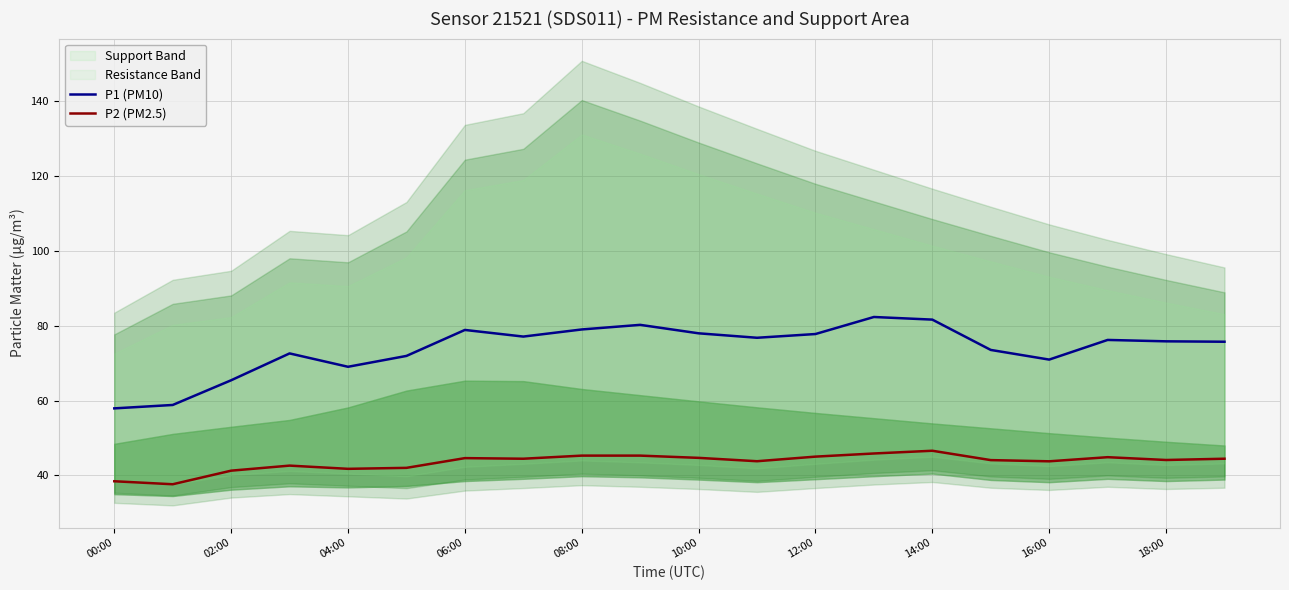

The value of P2 (PM2.5) at 02:00 is 41.3. True or false?

True